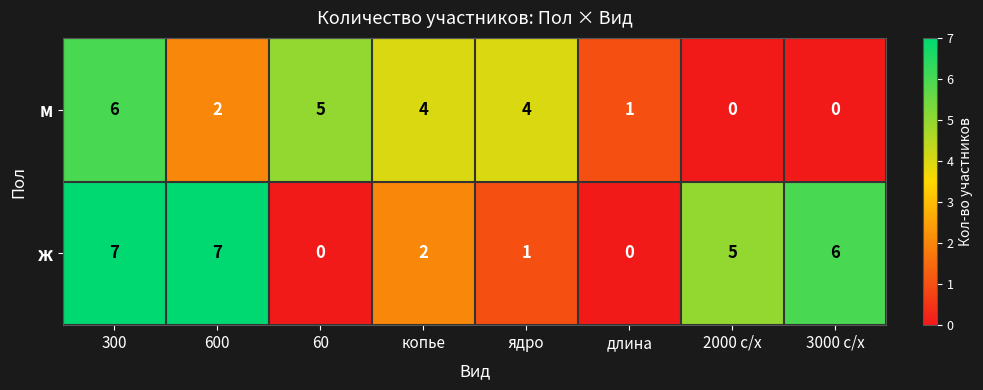

Count the number of data series in this chart.

2